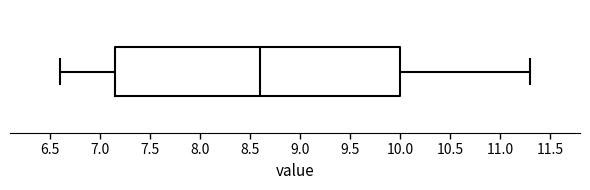

Transcribe this box plot: give where the median line is, the range the box spans, and where the two whiskers end, as read against the x-axis. The values are not printed on the chart, so give them approximately, as read against the axis.

median 8.60, box 7.15 to 10.00, whiskers 6.60 to 11.30